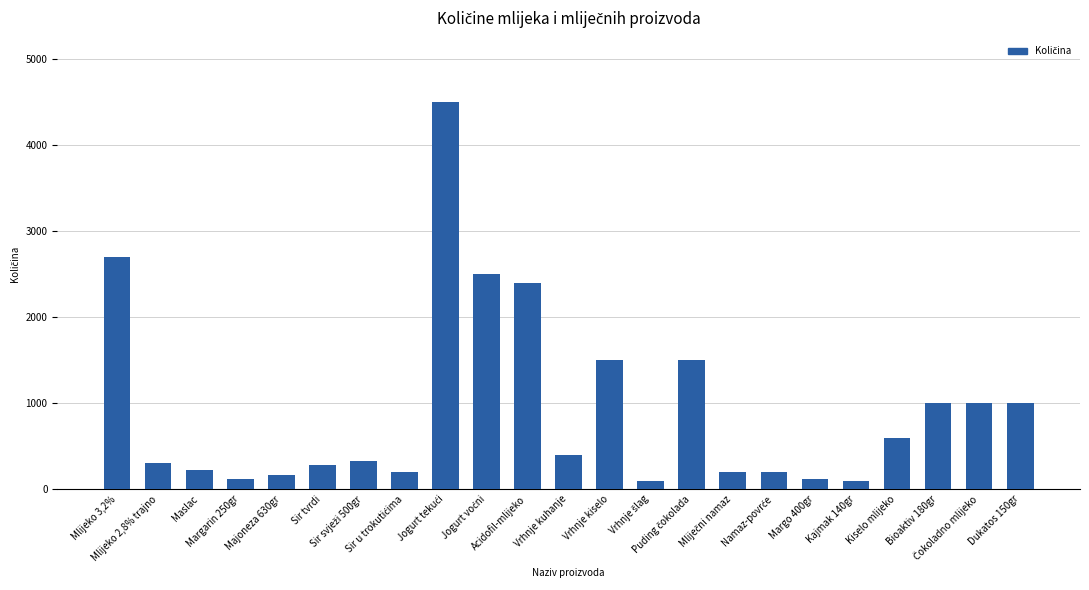

What is the value of the 5th bar from the left?

170